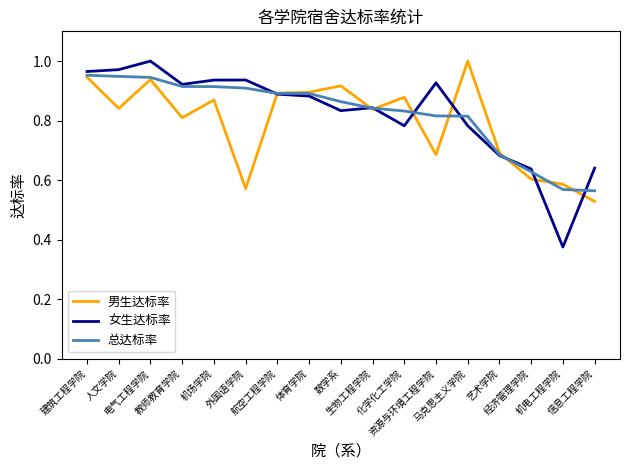

Which series has the largest range (max minus min)?

女生达标率